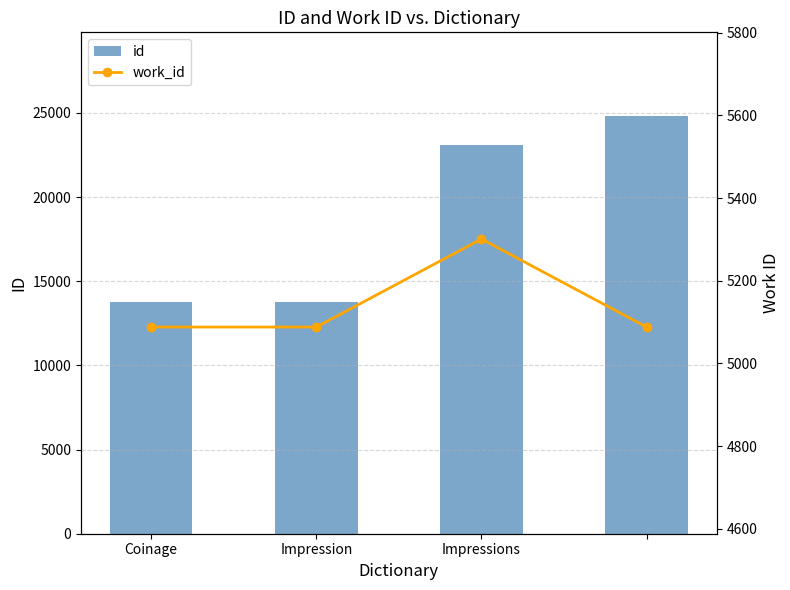

Where is id nearest to the value 19282?

Impressions